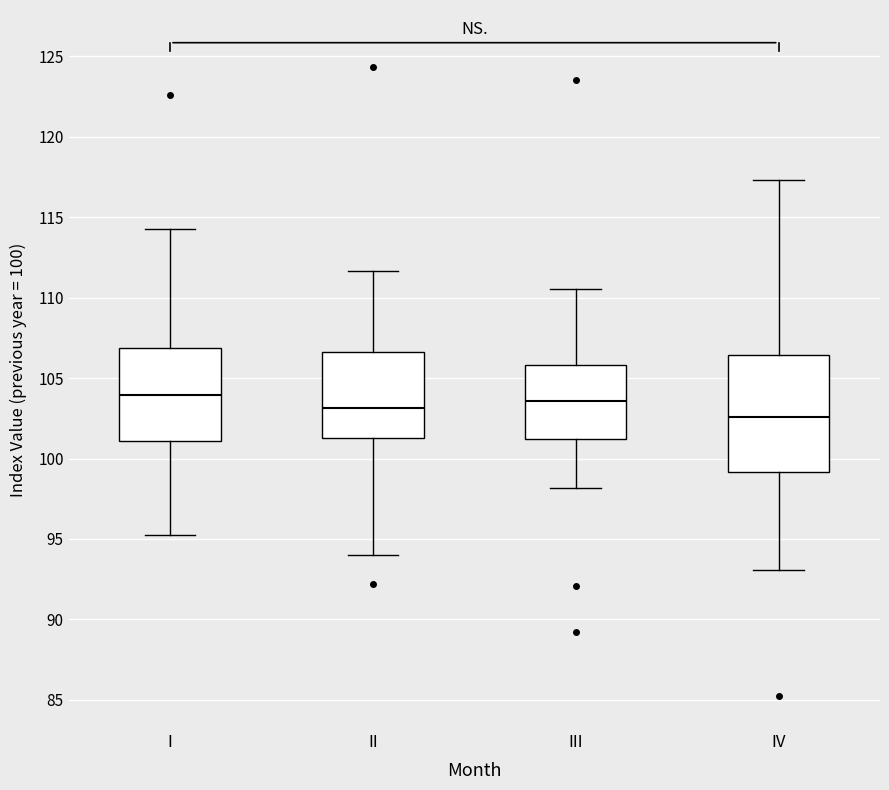

Reading left to right, read every box against the y-axis: the position of its median line, the range the box covers, and the ends of its whiskers. The values are not printed on the chart, so give them approximately, as read against the axis.

I: median 104.0, box 101.0 to 107.0, whiskers 95.0 to 114.0
II: median 103.0, box 101.5 to 106.5, whiskers 94.0 to 111.5
III: median 103.5, box 101.0 to 106.0, whiskers 98.0 to 110.5
IV: median 102.5, box 99.0 to 106.5, whiskers 93.0 to 117.5